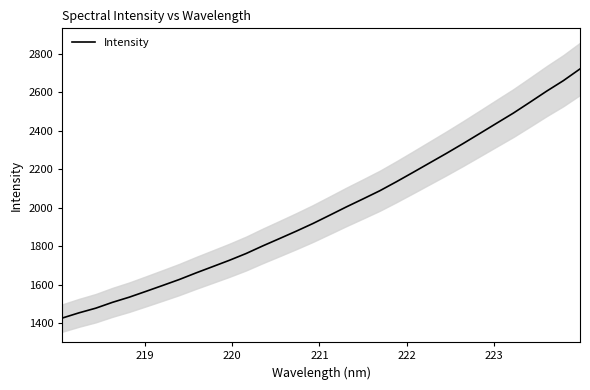

What is the maximum value for Intensity?

2721.9